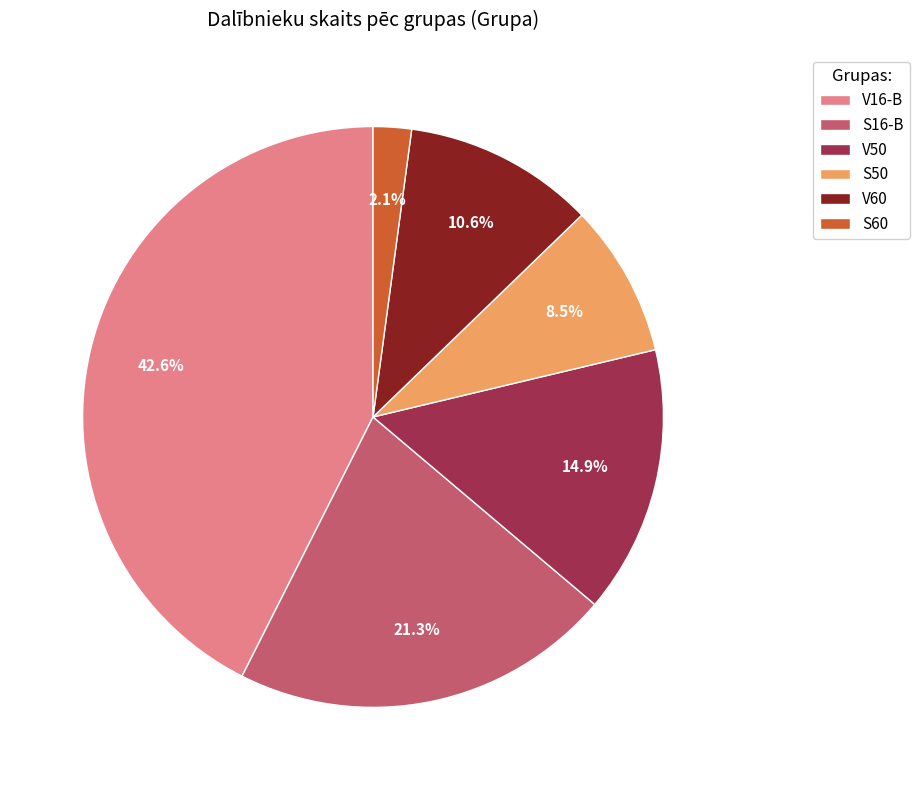

How many segments does this pie chart have?

6